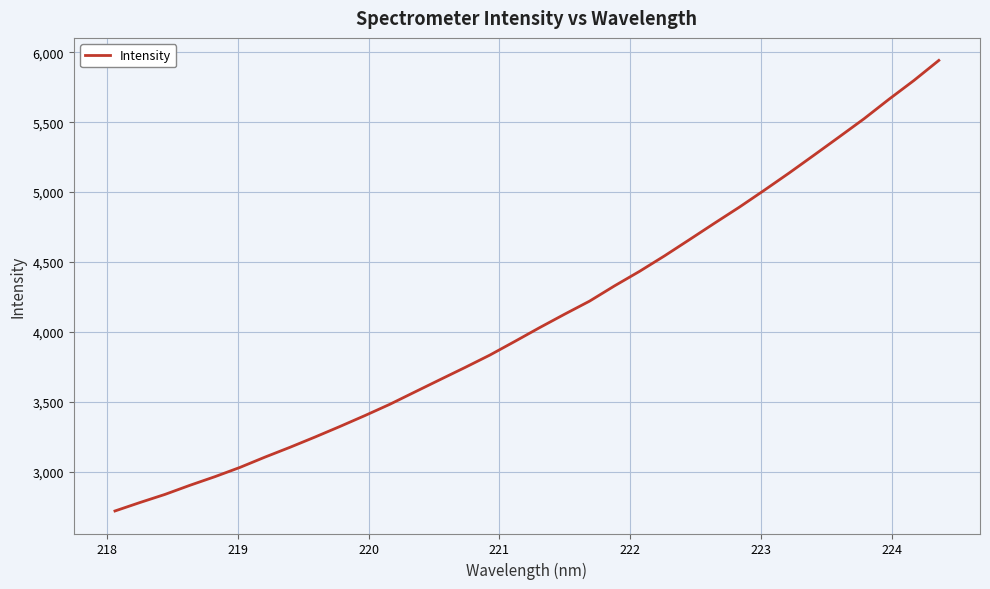

Does the chart display data point markers on the line(s)?

No